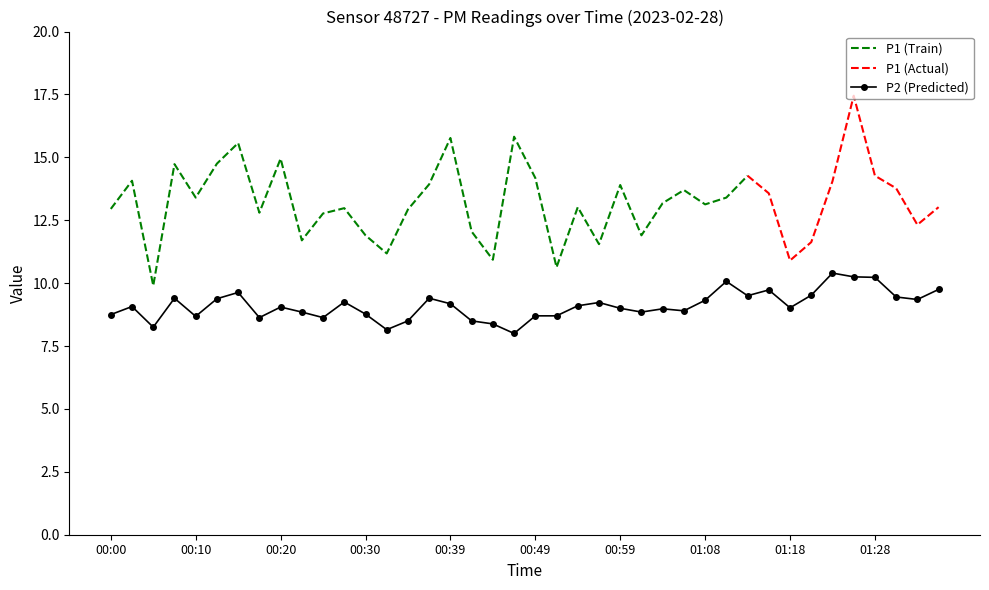

True or false: the data has more than 2 interior local peaks.

True